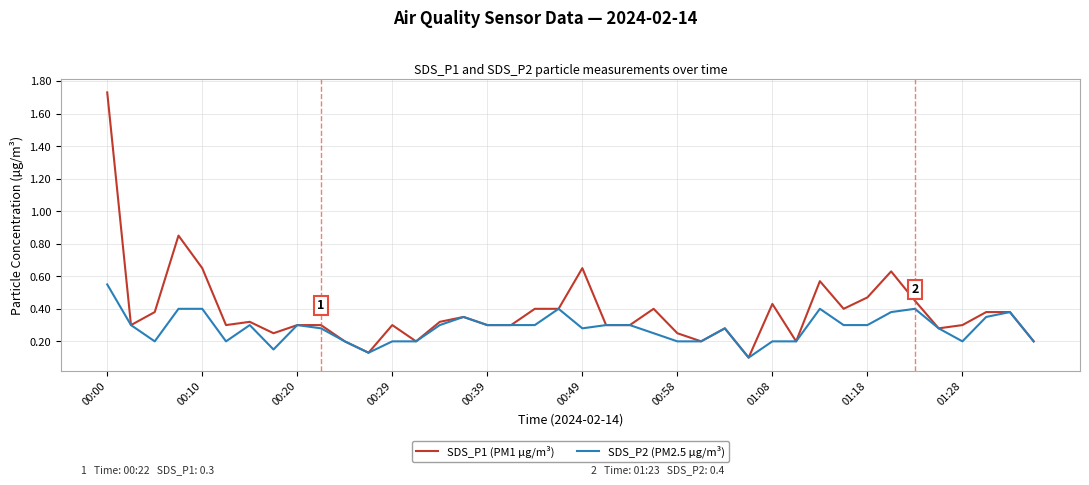

Rank the series by their maximum value, from highest to lowest.

SDS_P1 (PM1 µg/m³), SDS_P2 (PM2.5 µg/m³)